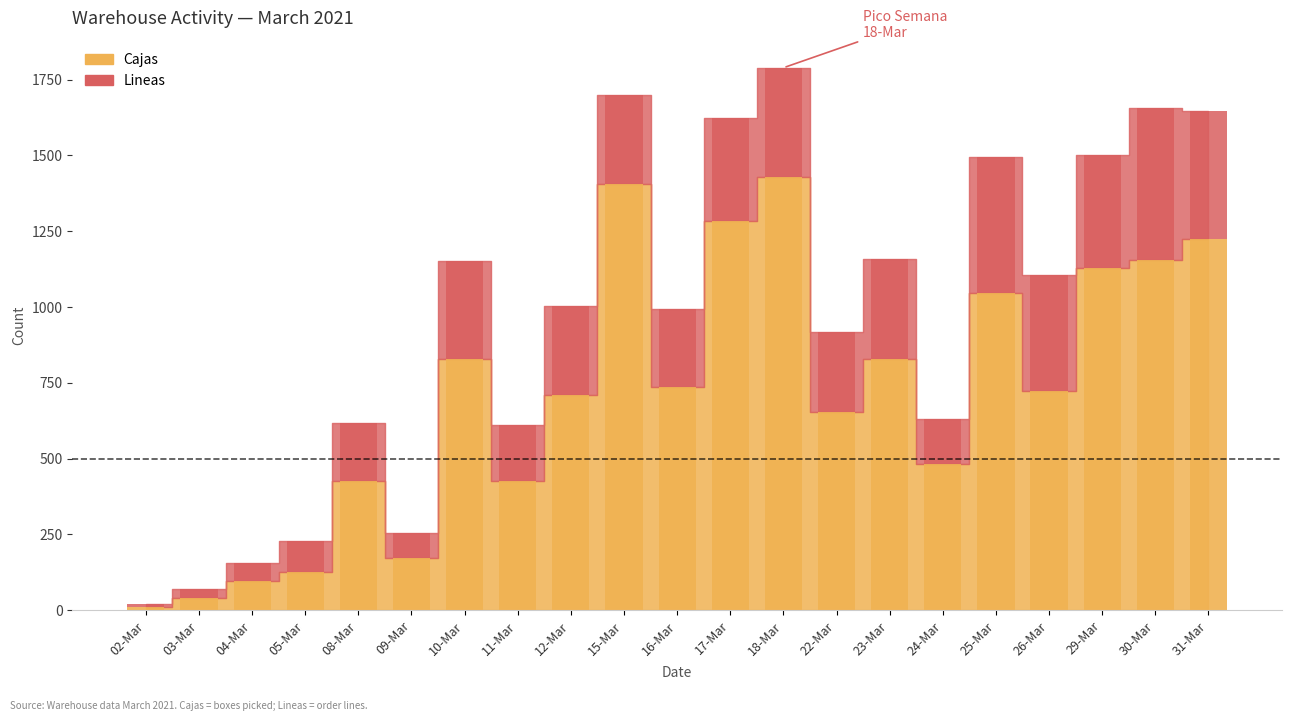

At which category is the sum across all series the highest?

18-Mar